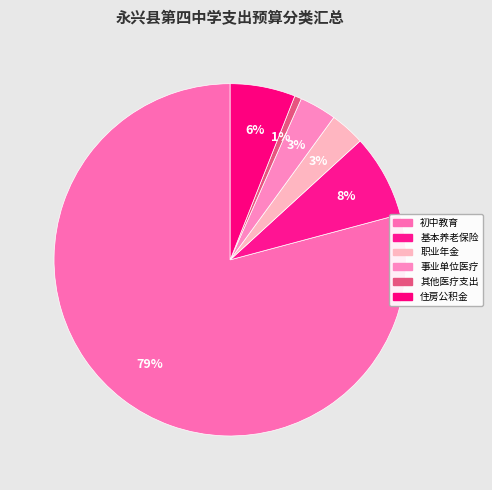

Which category accounts for the majority?

初中教育